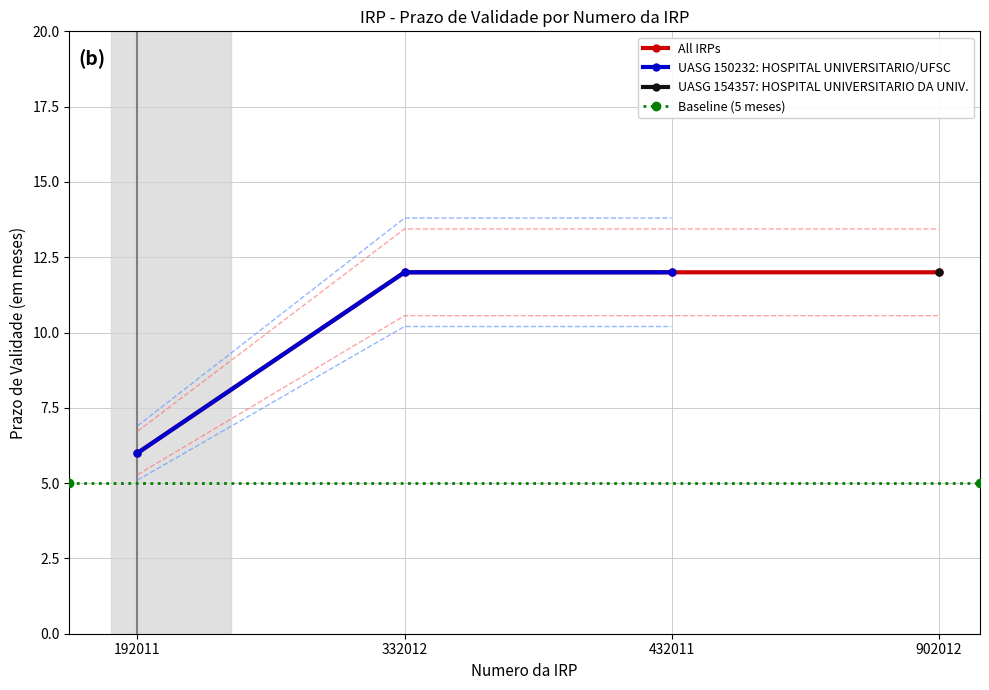

List the labels in order of value, smallest first.

192011, 332012, 432011, 902012